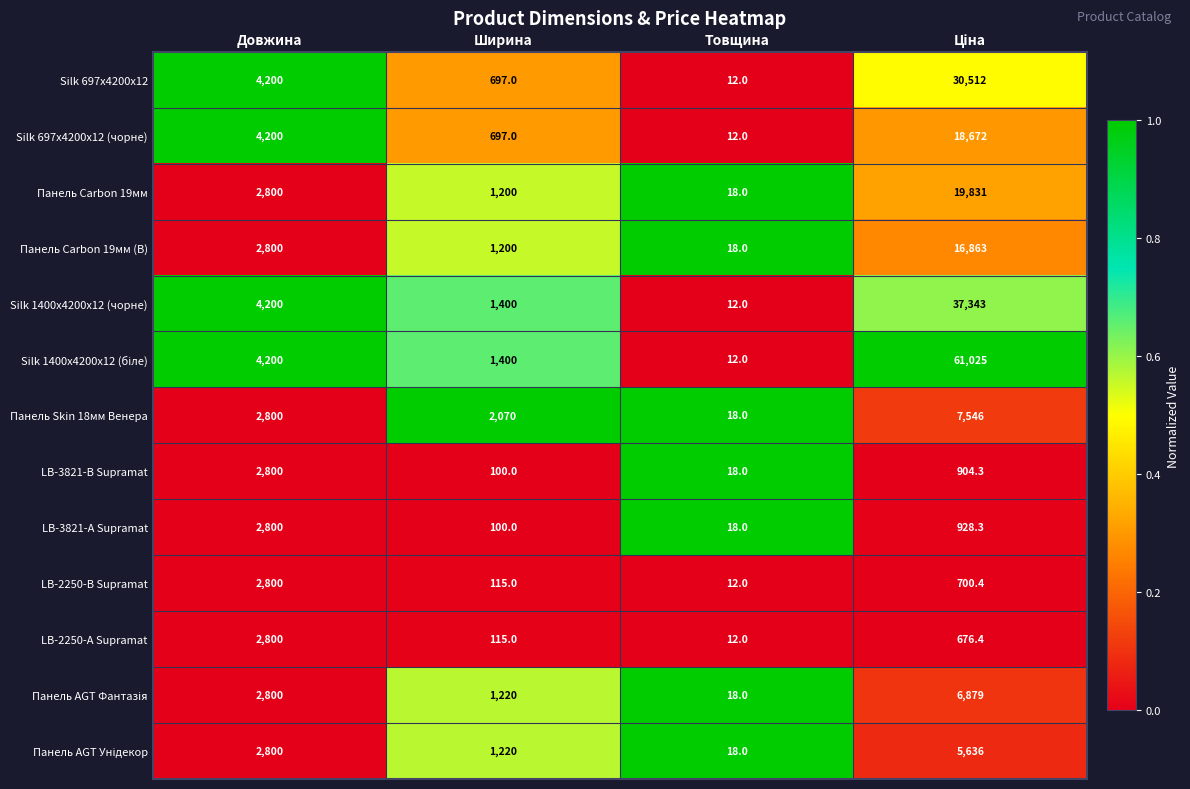

What is the spread (max minus min) of values at Товщина?

6.0